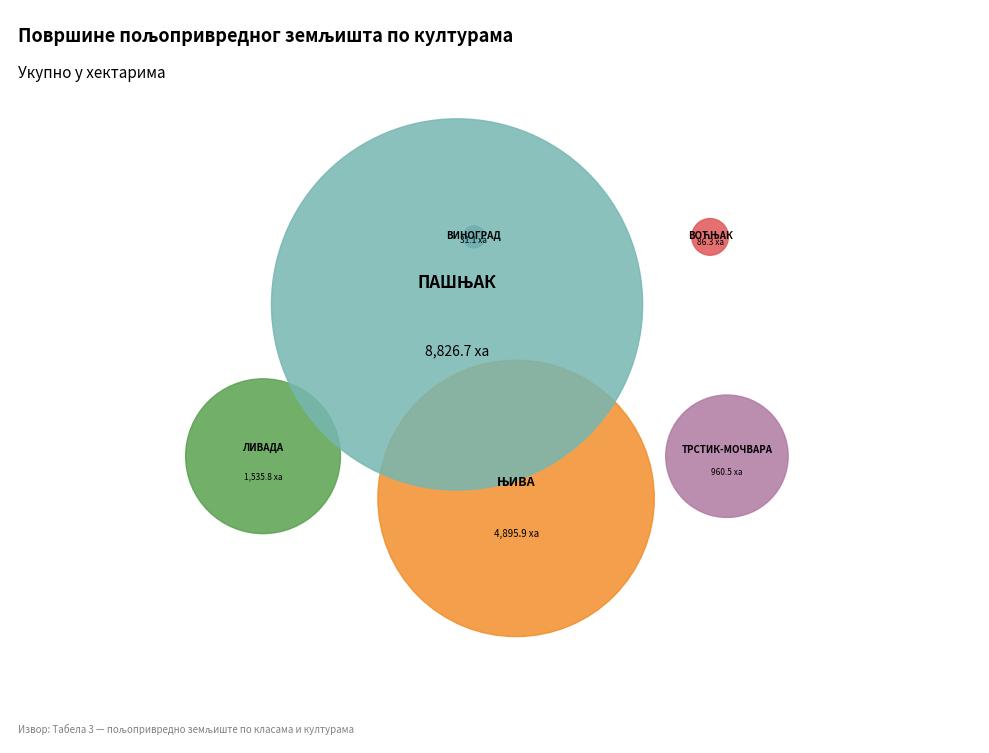

Rank the categories by value from highest to lowest.

ПАШЊАК, ЊИВА, ЛИВАДА, ТРСТИК-МОЧВАРА, ВОЋЊАК, ВИНОГРАД